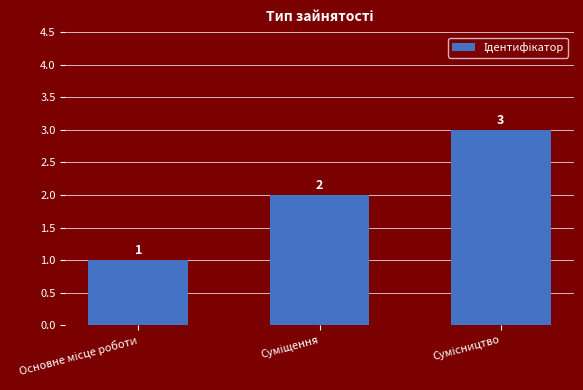

What is the value of the 2nd bar from the left?

2